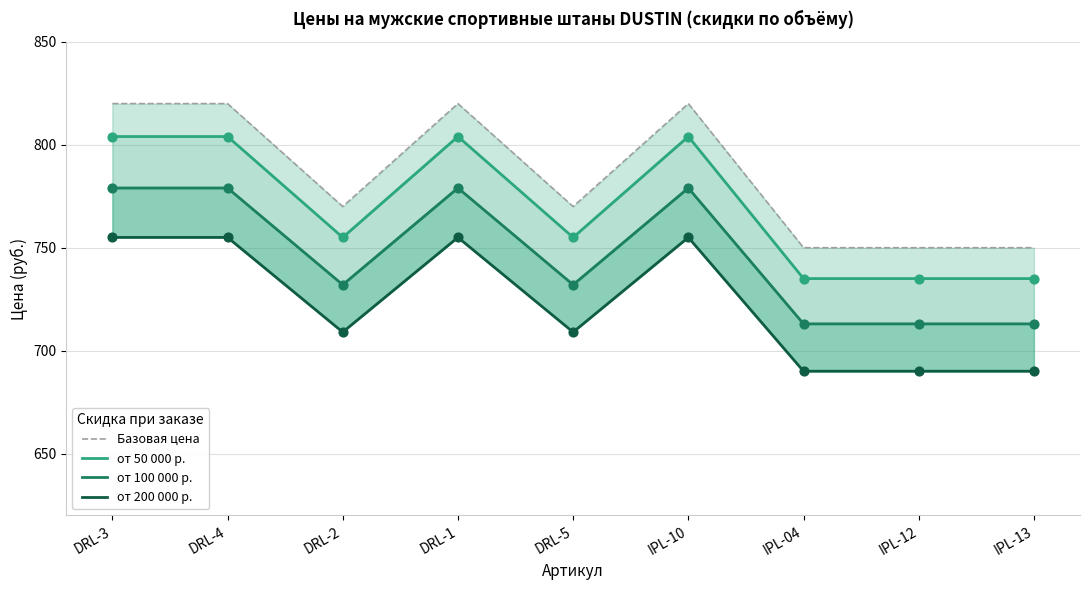

What are all the series names shown in the legend?

Базовая цена, от 50 000 р., от 100 000 р., от 200 000 р.